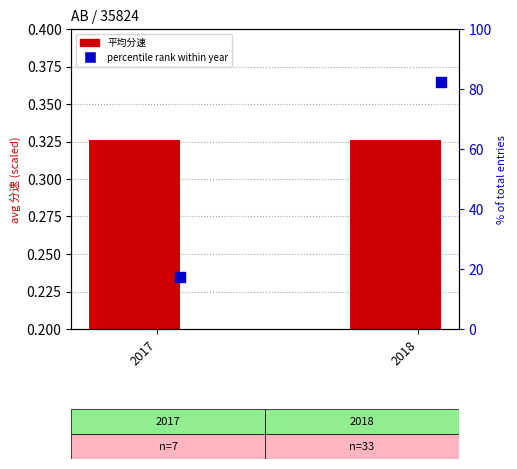

At how many categories does at least one series exceed 21?

1